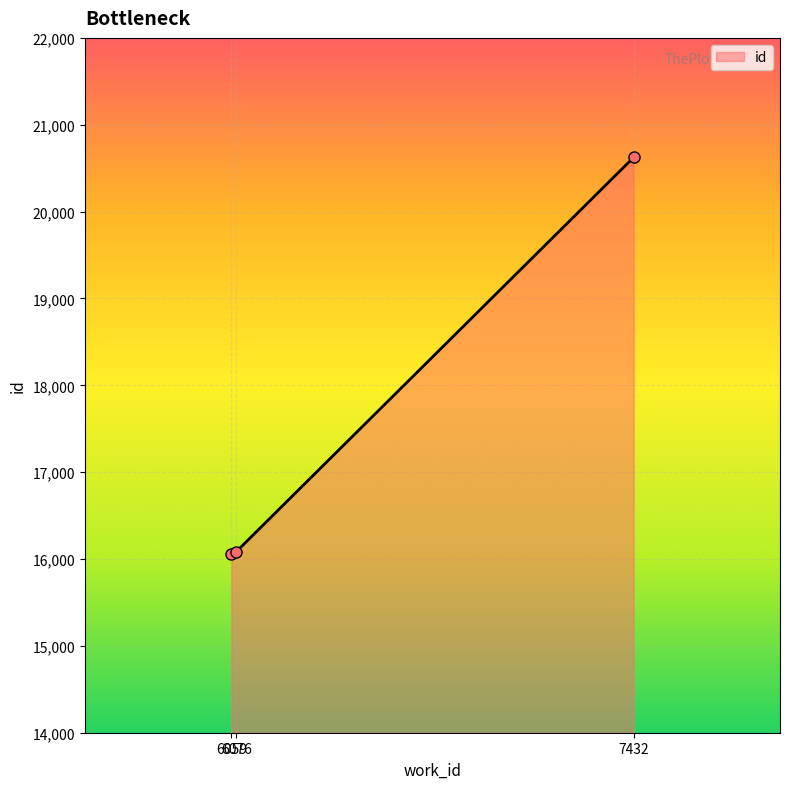

The chart shows a value of 16054 at 6059. True or false?

True